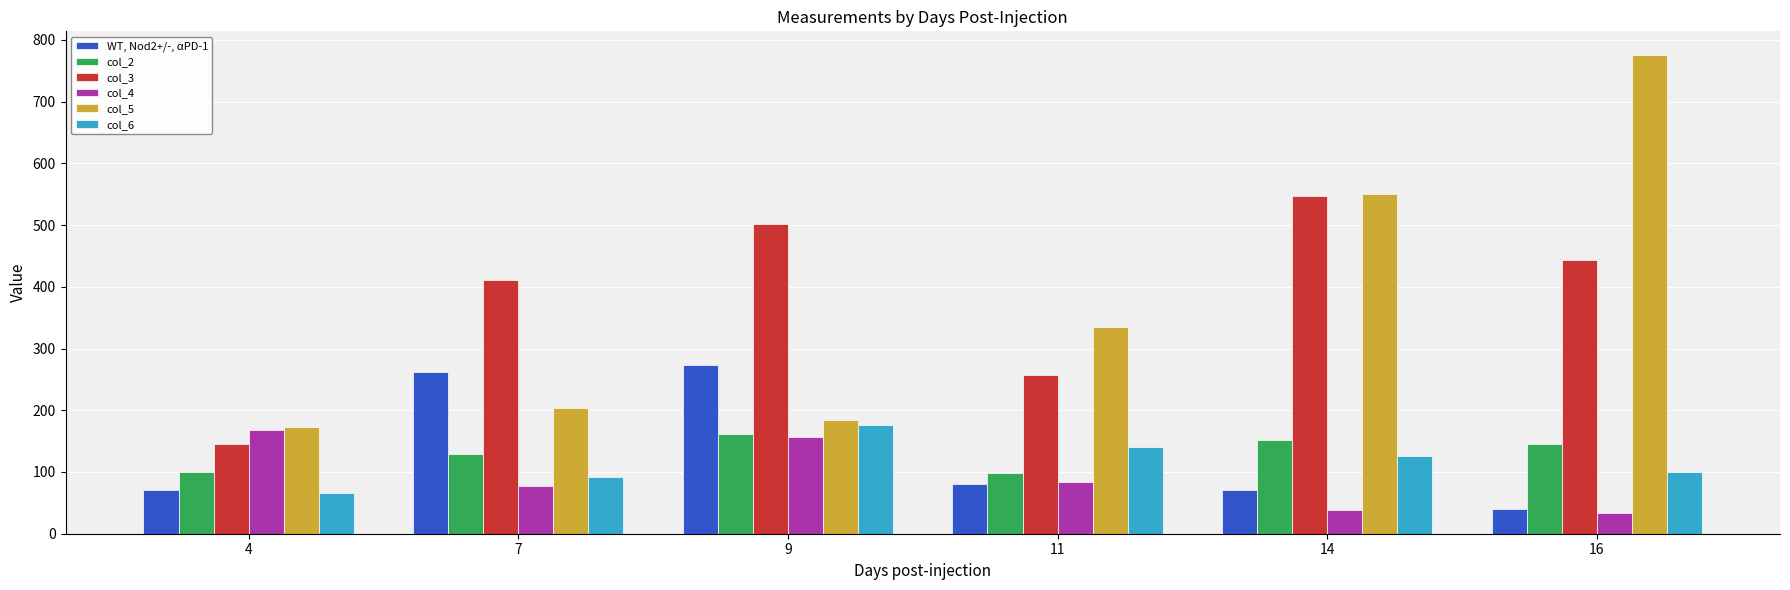

How many bars are there in each group?

6